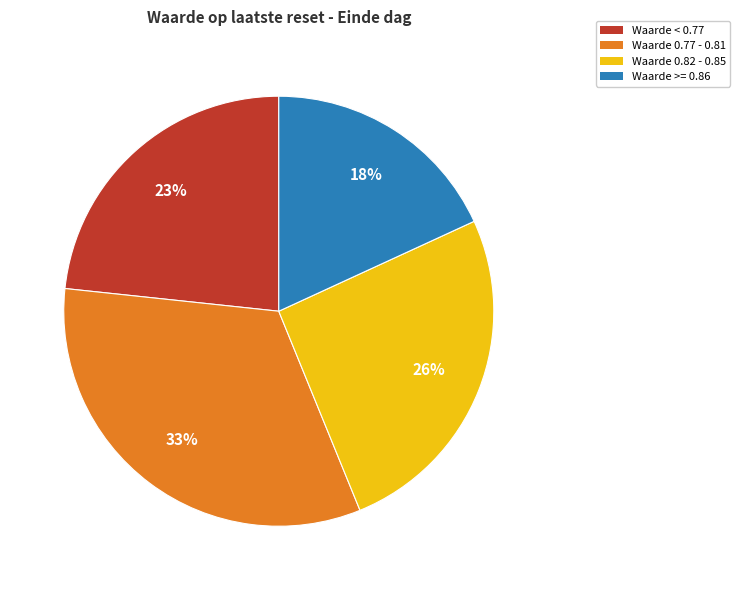

To the nearest percent, what is the average slice percentage?

25%